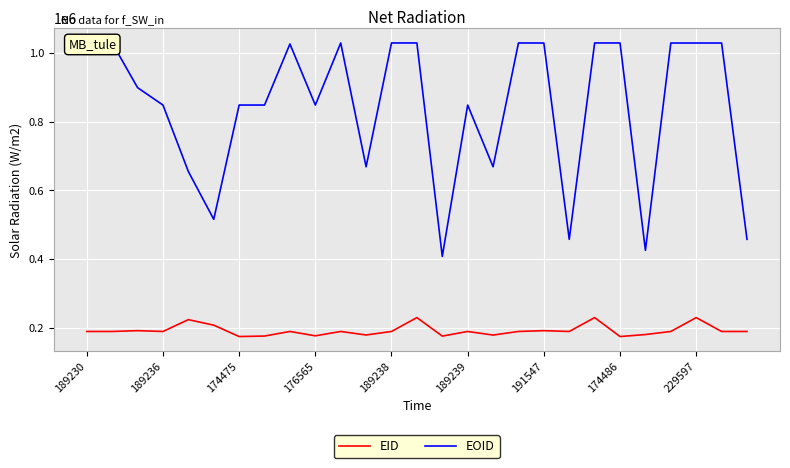

In EOID, how many points are lower than both neighbors (excluding endpoints)?

8